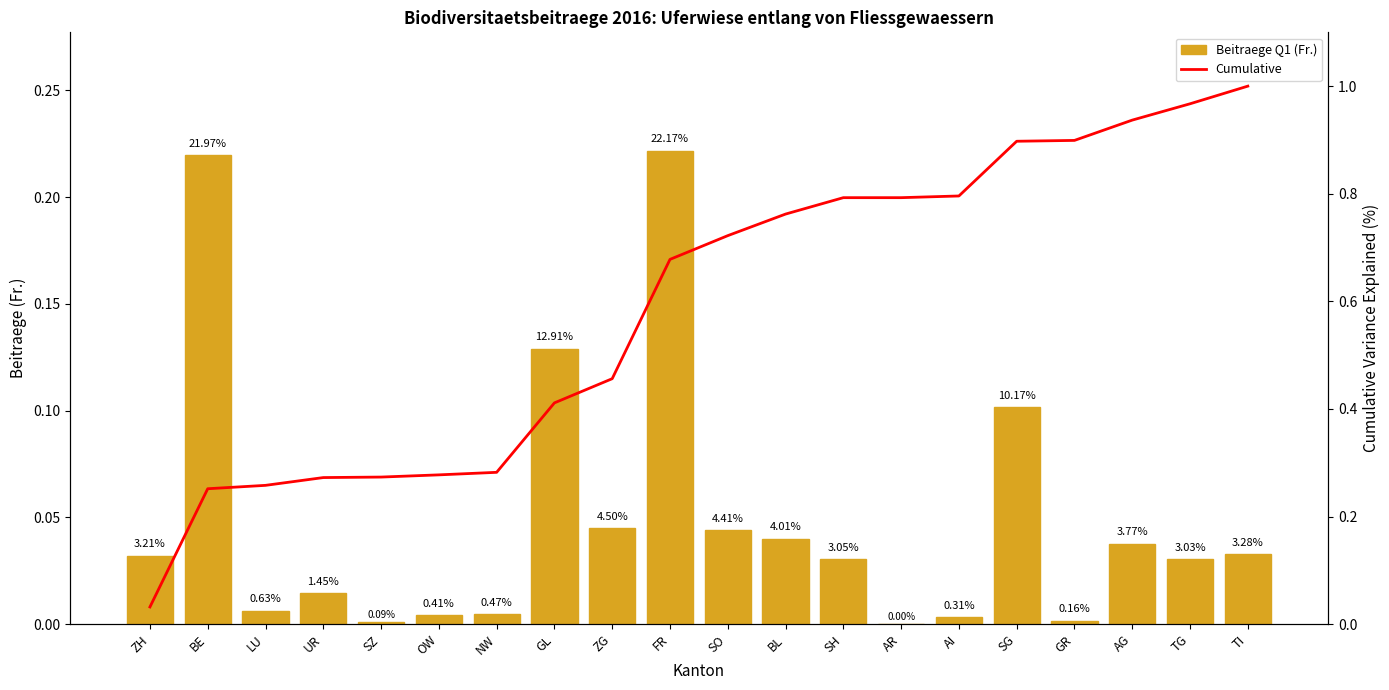

Which series has the largest total across all categories?

Cumulative